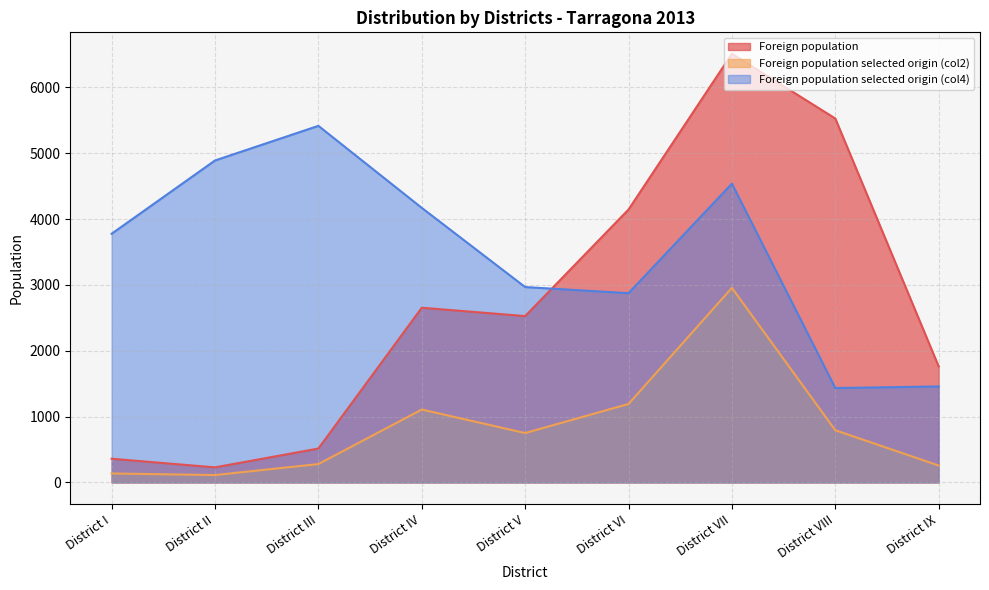

Where does the Foreign population selected origin (col2) series first go above 750?

District IV